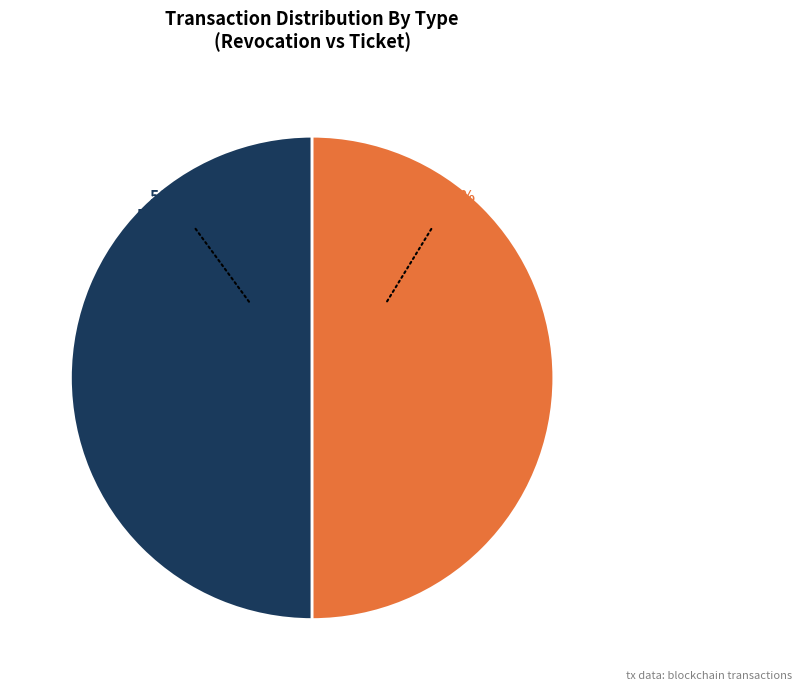

What is the majority slice?

Revocation